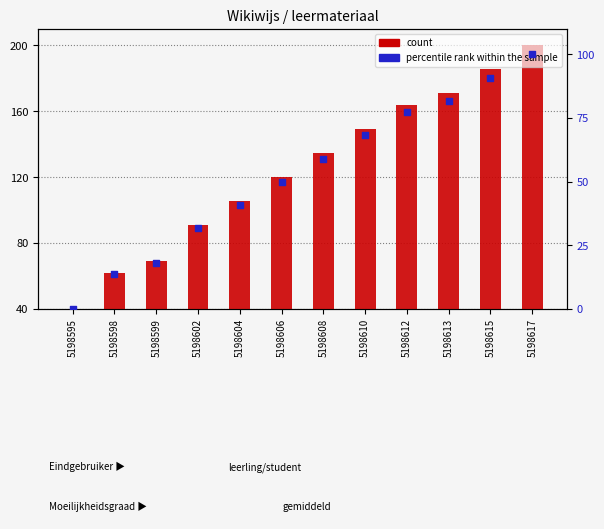

Which series reaches the minimum Y coordinate?

percentile rank within the sample